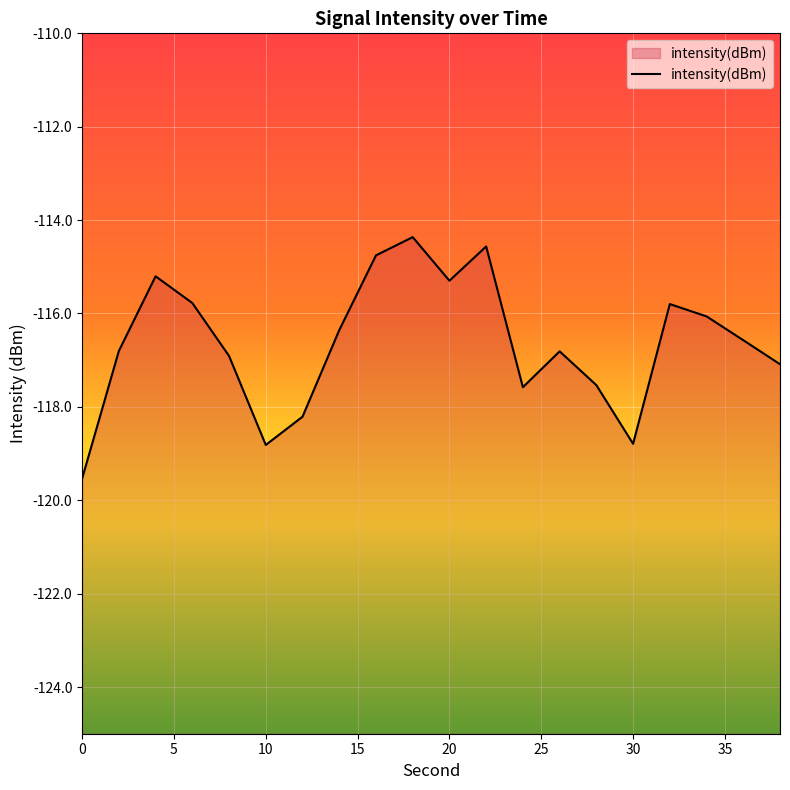

What is the approximate value at 28?

-117.5